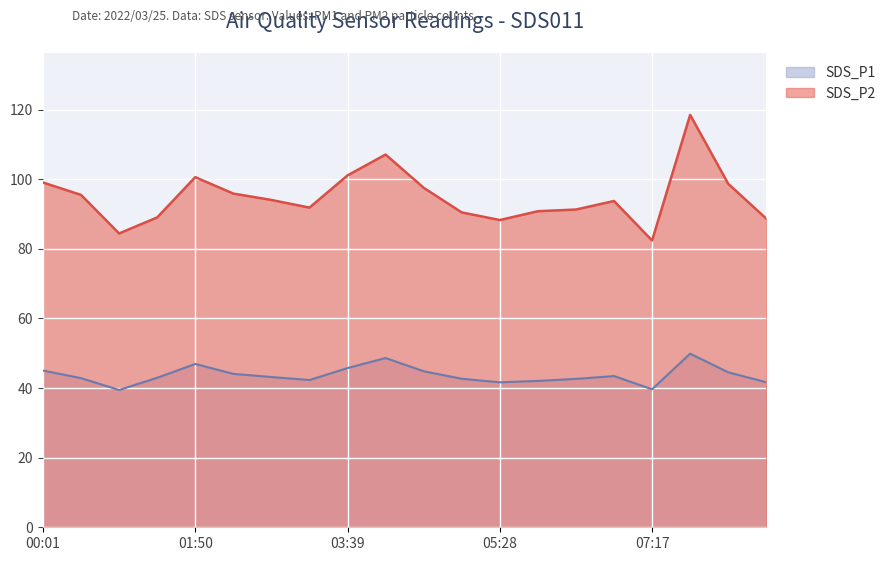

What position from the left is 02:17?

6